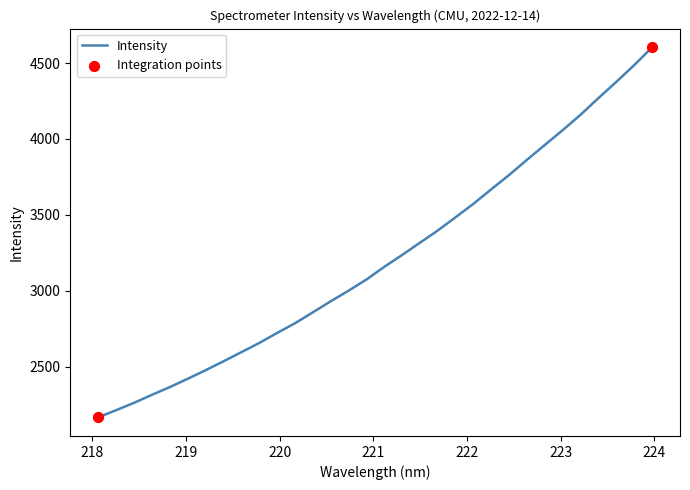

What is the difference between the maximum and minimum values?

2437.2